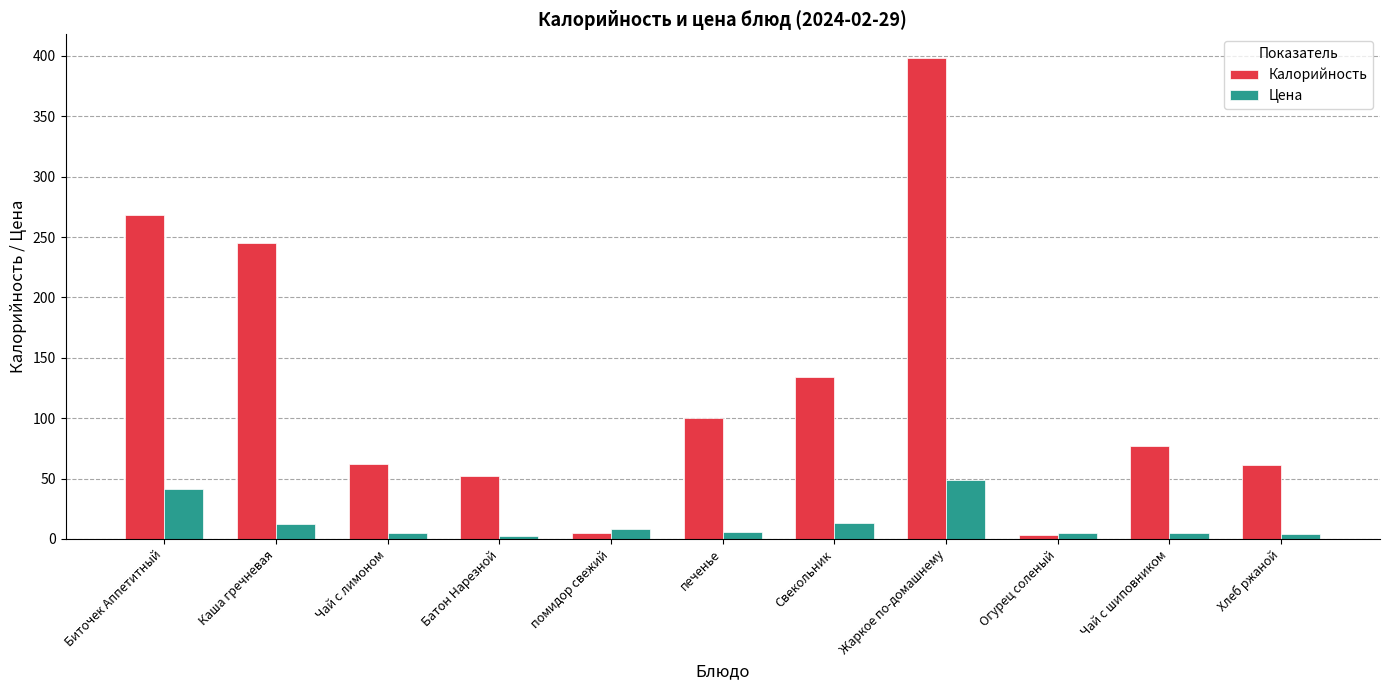

Which category has the highest value in the Калорийность series?

Жаркое по-домашнему